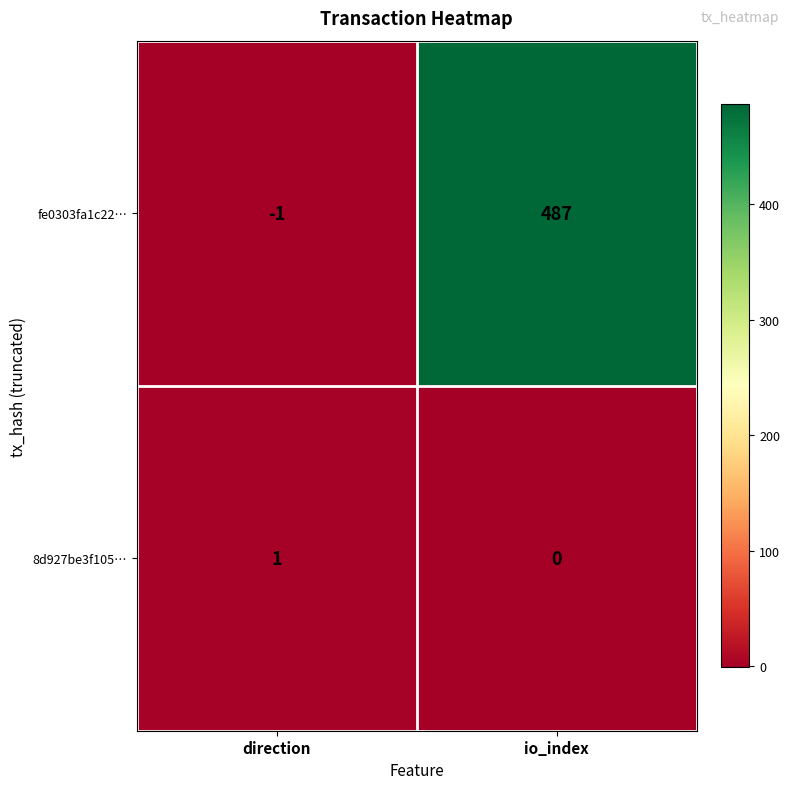

What is the total value across all series at io_index?

487